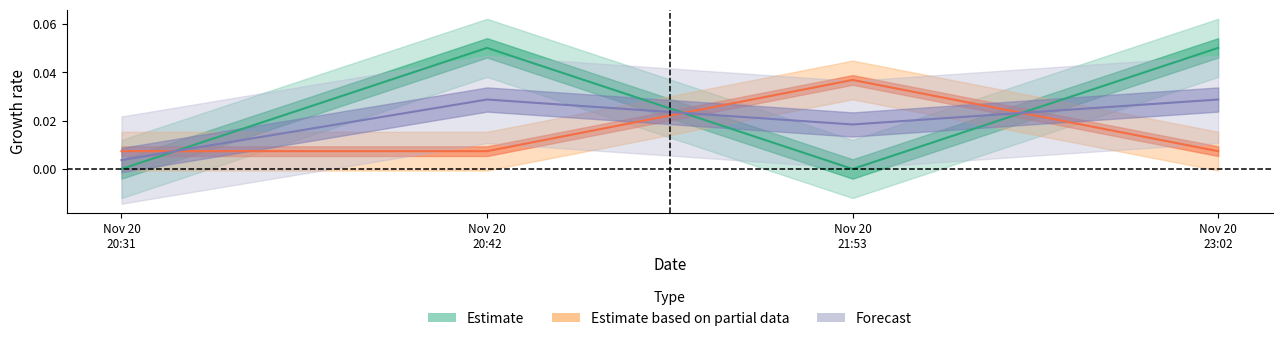

At how many categories does at least one series exceed 0?

4